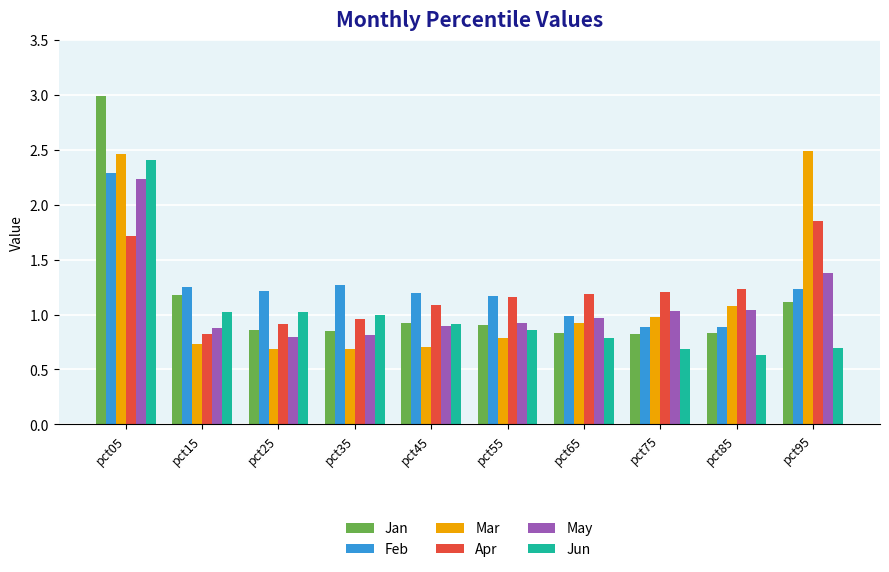

At which category does the chart reach its minimum across all series?

pct85